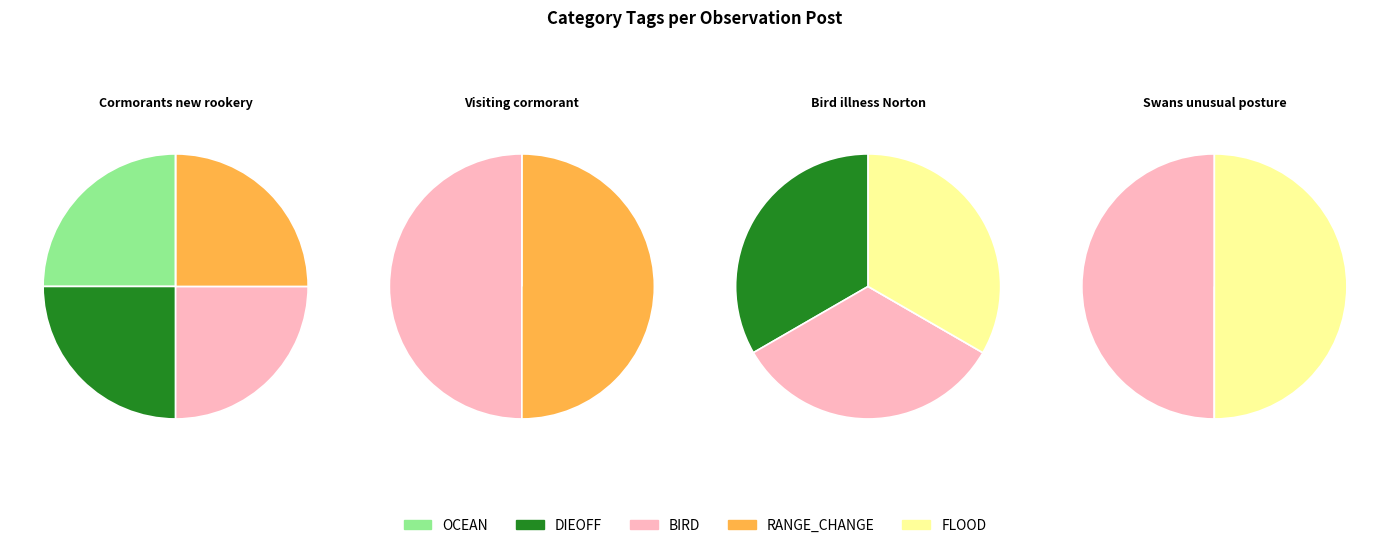

Does Swans displaying unusual posture account for over 50% of the chart?

No